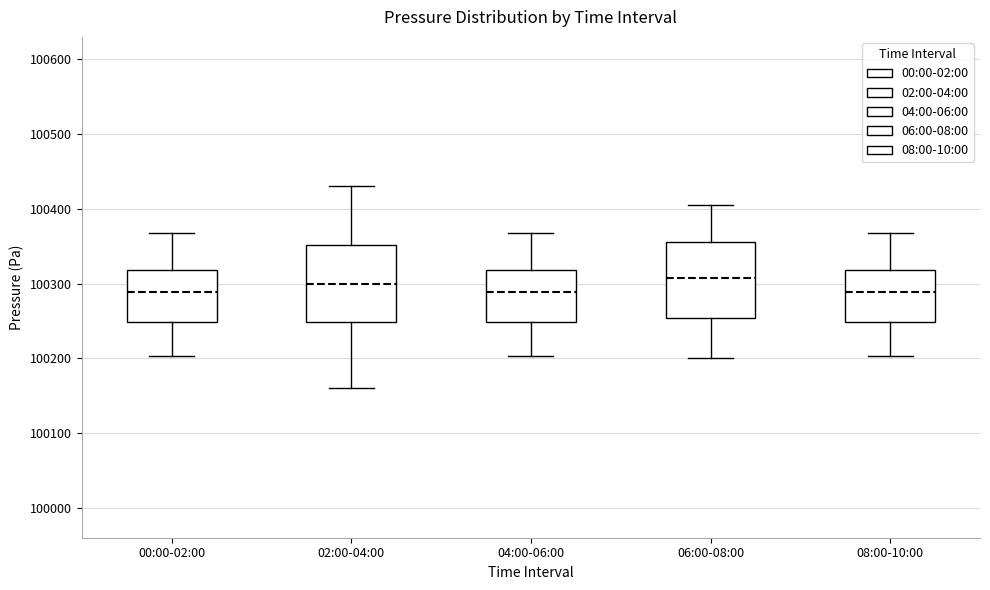

Where does the upper whisker of the box for 08:00-10:00 end on the y-axis? The values are not printed on the chart, so give them approximately, as read against the axis.

100370